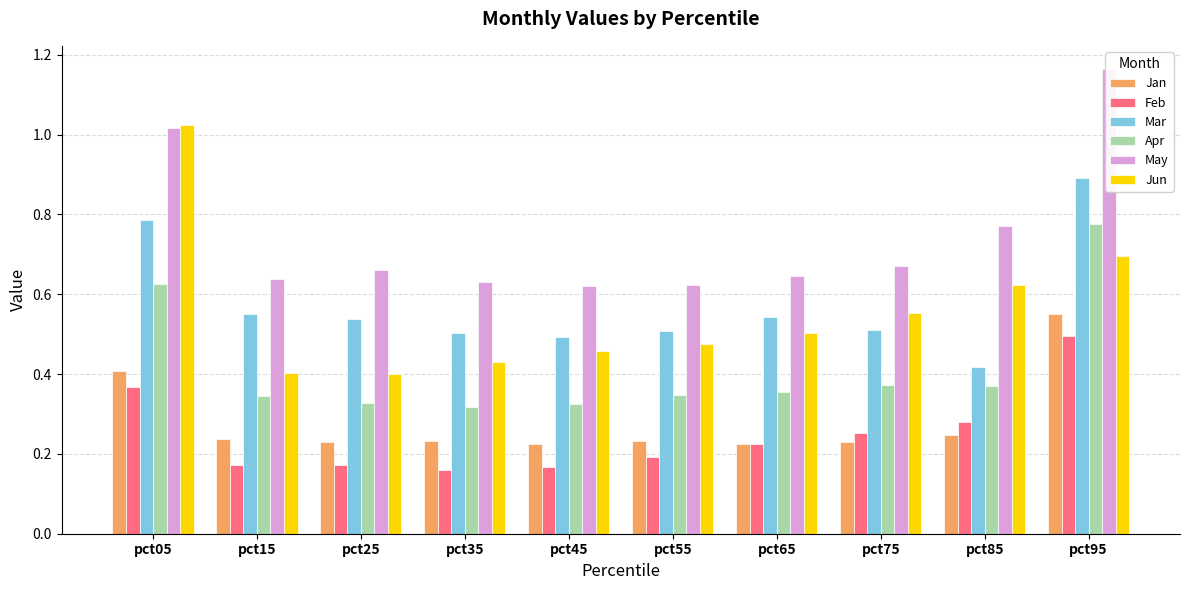

What is the difference between the second highest and second lowest values in the Apr series?

0.3